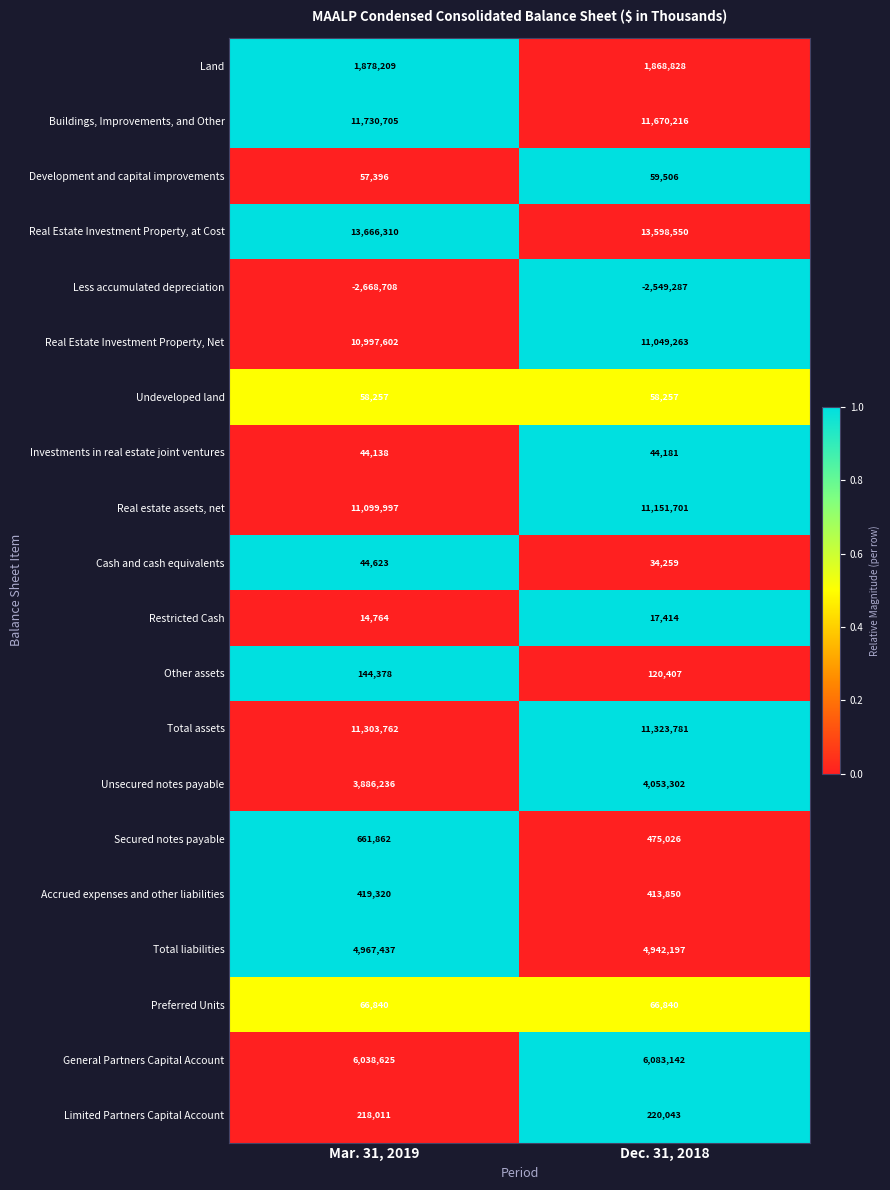

Rank the series by their maximum value, from highest to lowest.

Real Estate Investment Property, at Cost, Buildings, Improvements, and Other, Total assets, Real estate assets, net, Real Estate Investment Property, Net, General Partners Capital Account, Total liabilities, Unsecured notes payable, Land, Secured notes payable, Accrued expenses and other liabilities, Limited Partners Capital Account, Other assets, Preferred Units, Development and capital improvements, Undeveloped land, Cash and cash equivalents, Investments in real estate joint ventures, Restricted Cash, Less accumulated depreciation